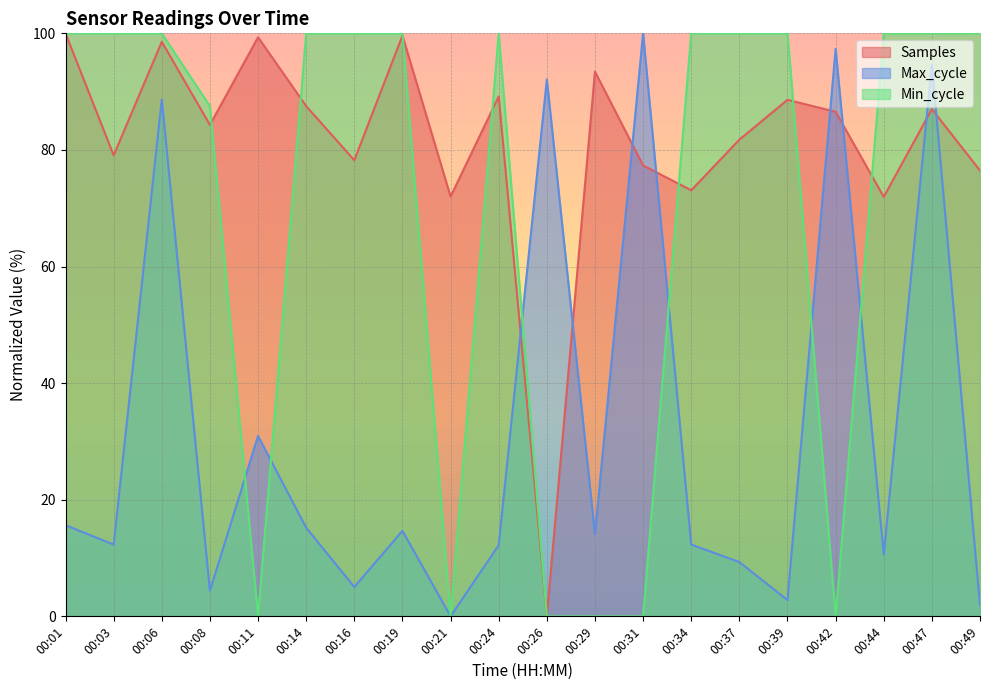

What is the total value across all series at 00:34?

185.4